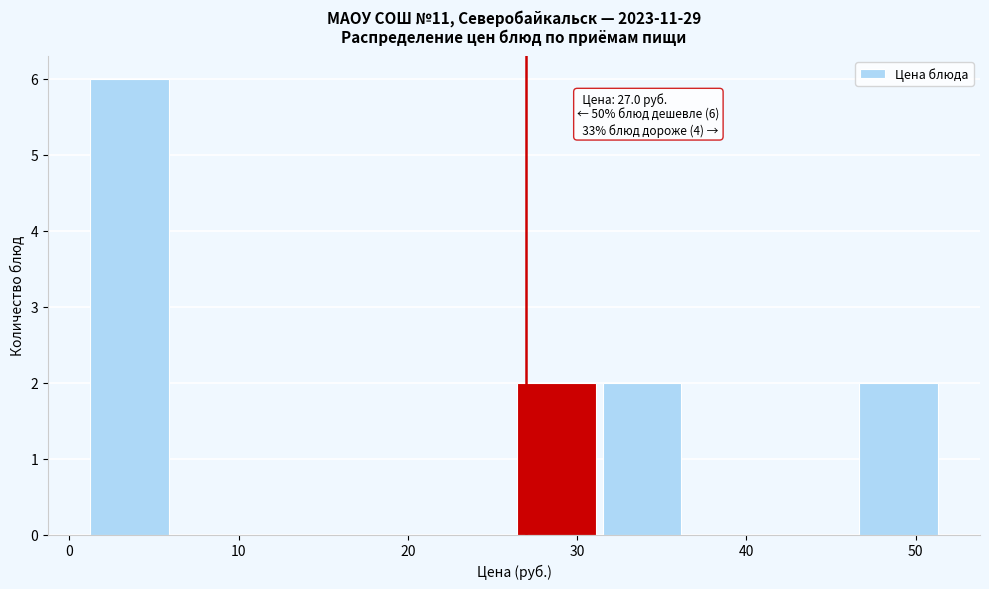

Over which range of the x-axis is the bar tallest?

1 to 6